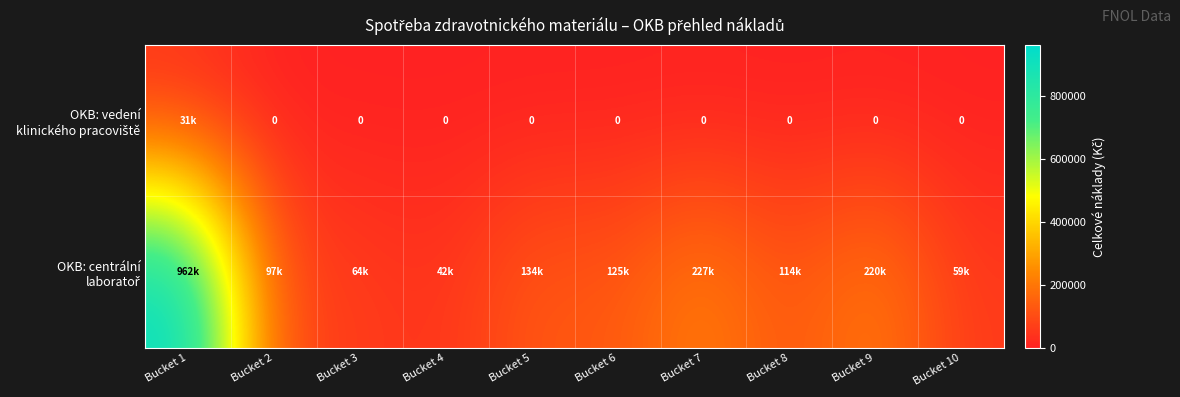

At which label does OKB: centrální laboratoř reach its minimum?

Bucket 4